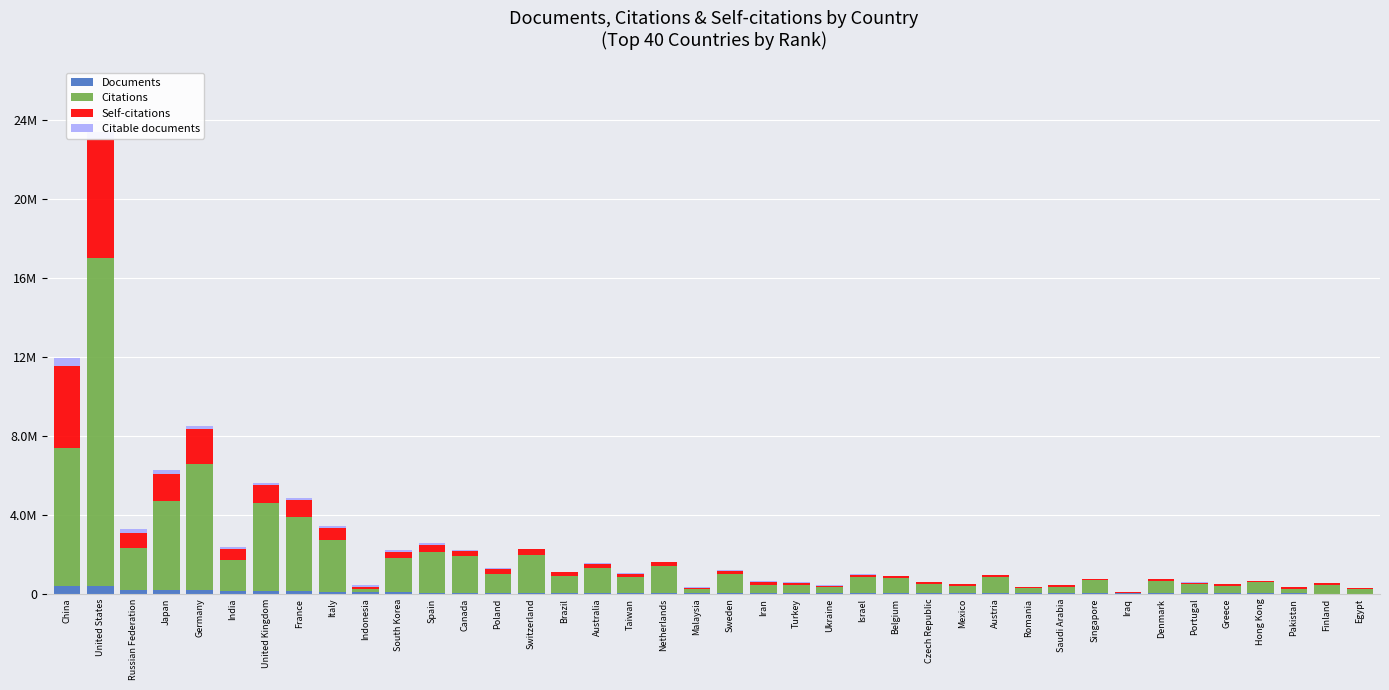

Are the bars grouped side by side (vs. stacked)?

No